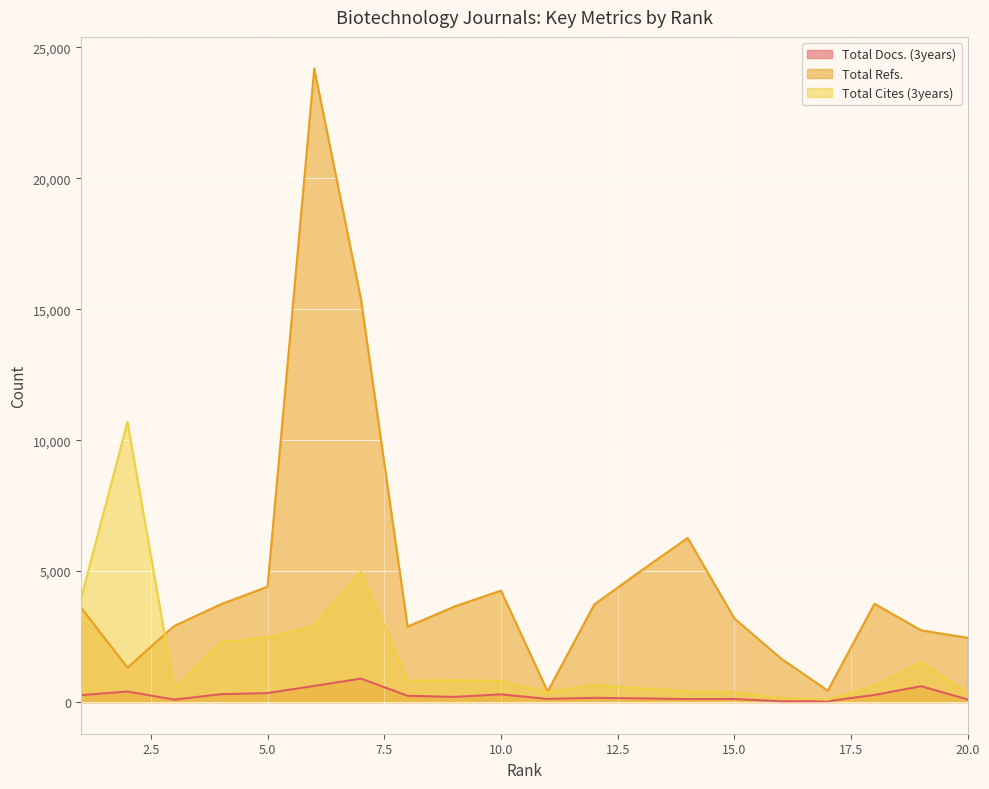

What is the difference between the highest and lowest values at 7?

14498